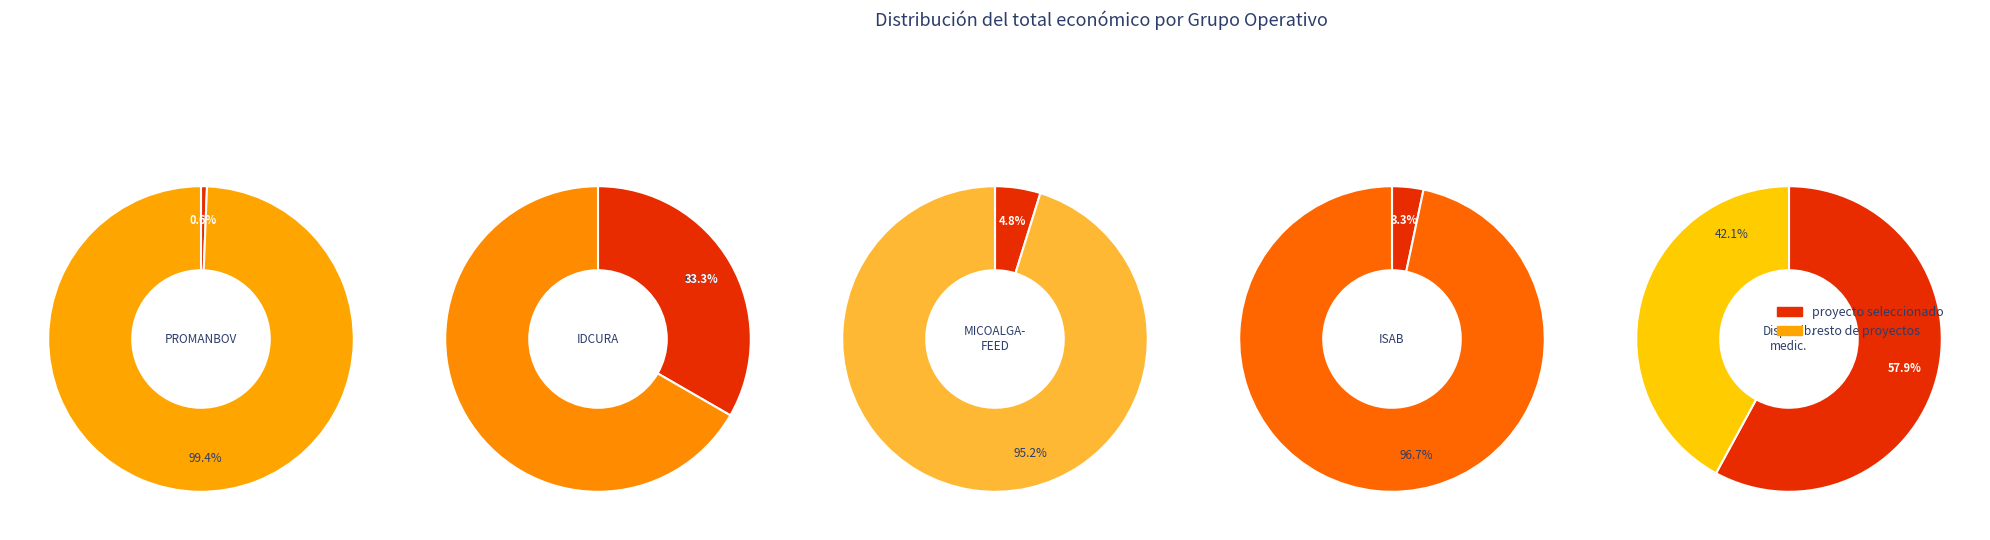

How much of the chart is everything except MICOALGA-FEED?

95.2%